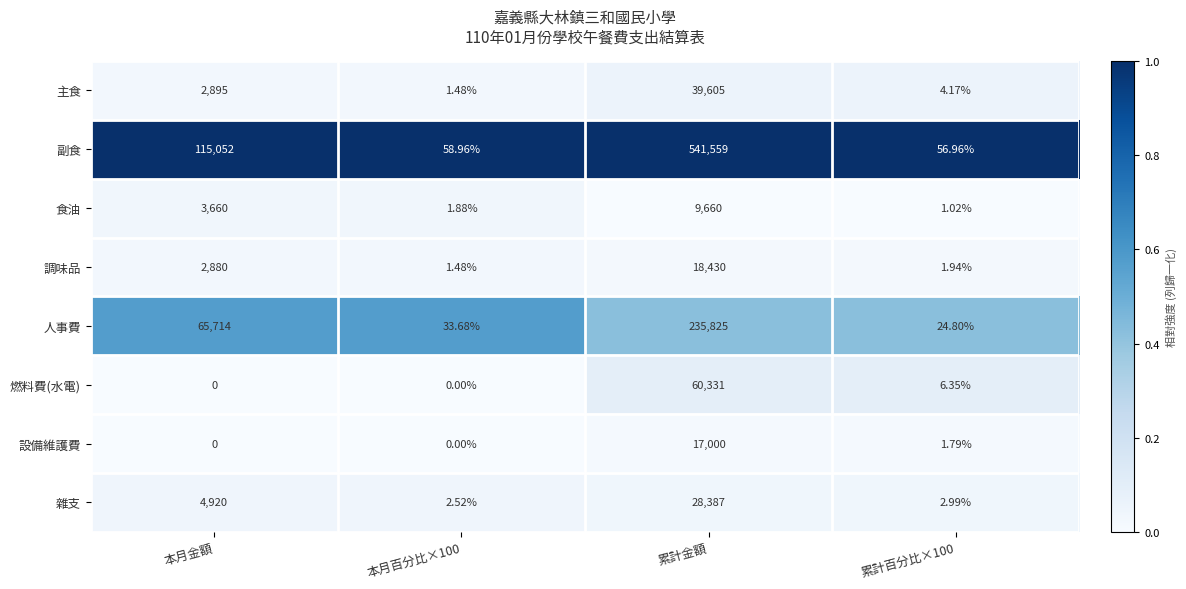

List the series in order of their peak value, lowest first.

食油, 設備維護費, 調味品, 雜支, 主食, 燃料費(水電), 人事費, 副食